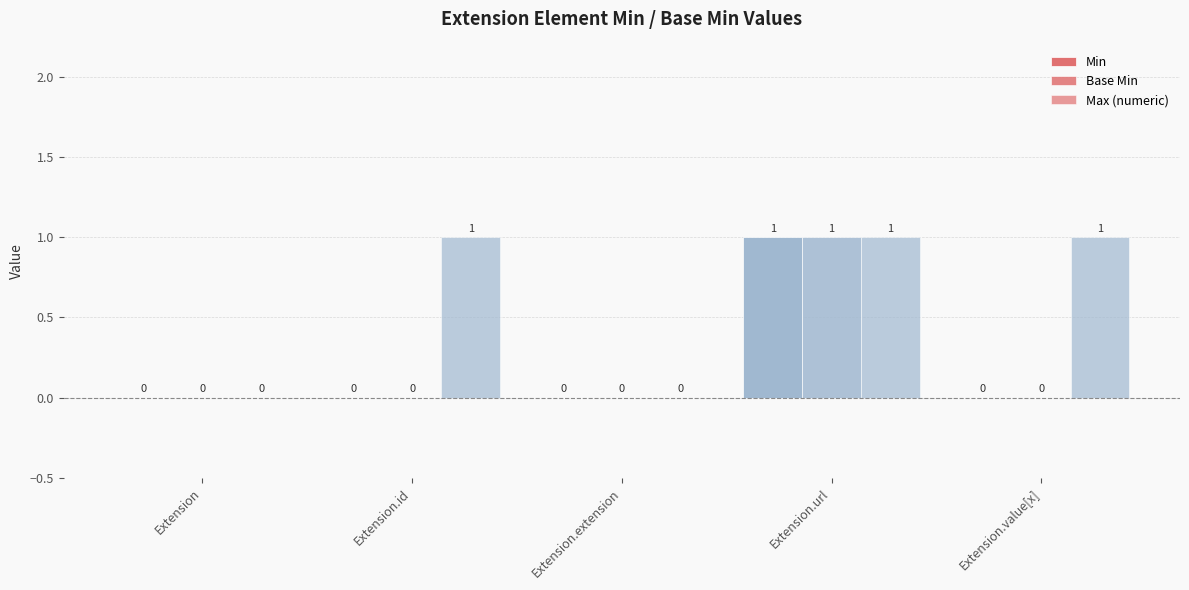

The Min series shows 2 at Extension.url. True or false?

False